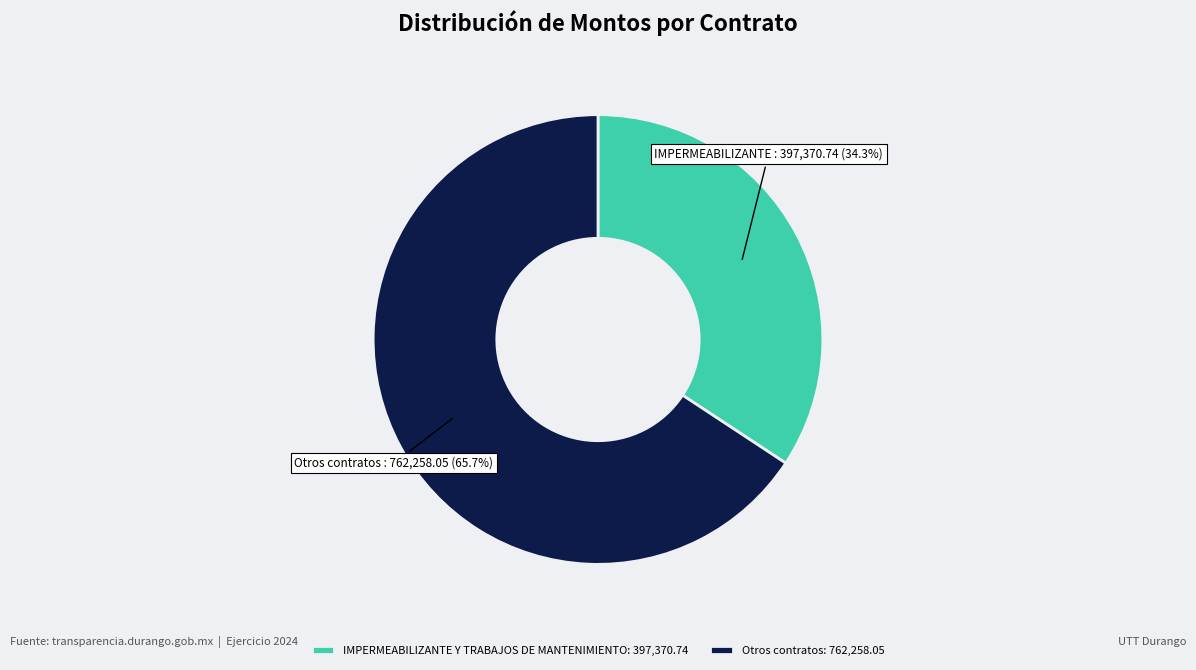

To the nearest percent, what is the difference between the largest and smallest slice percentages?

31%